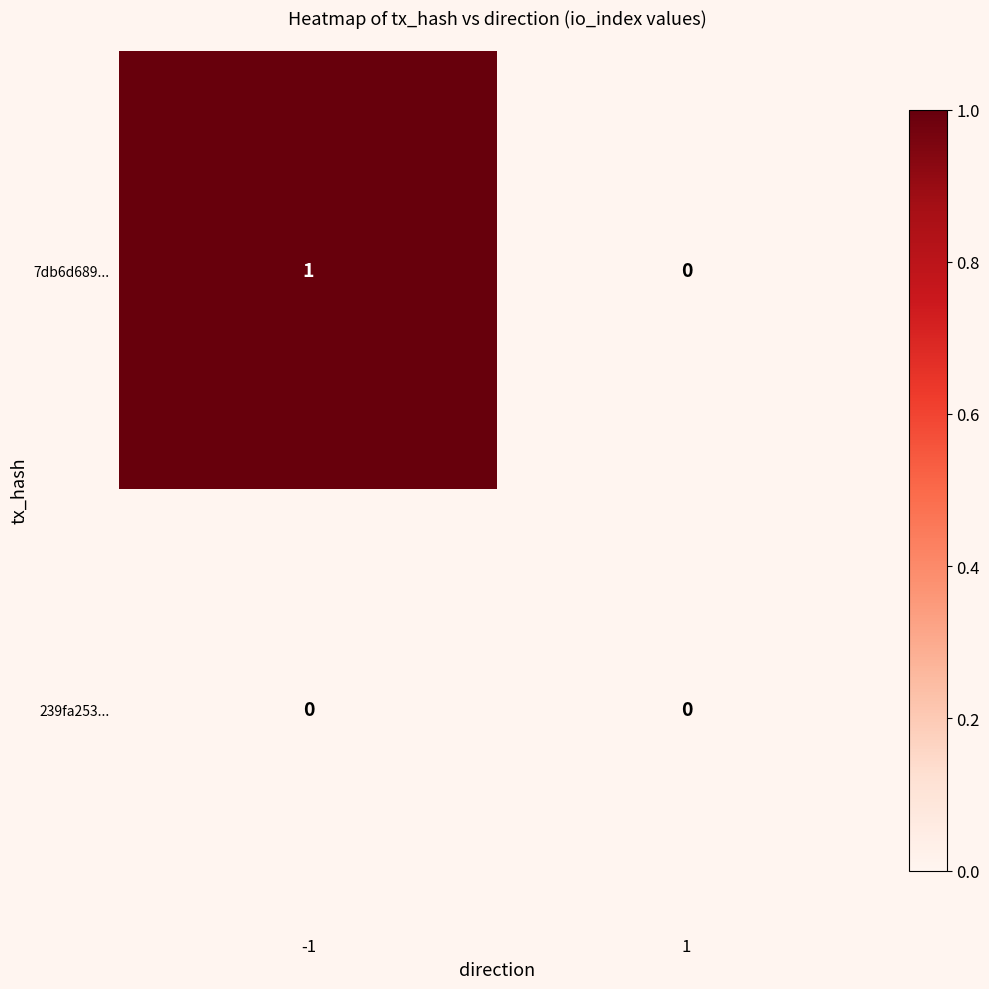

Between -1 and 1, which series saw the biggest shift?

7db6d689...